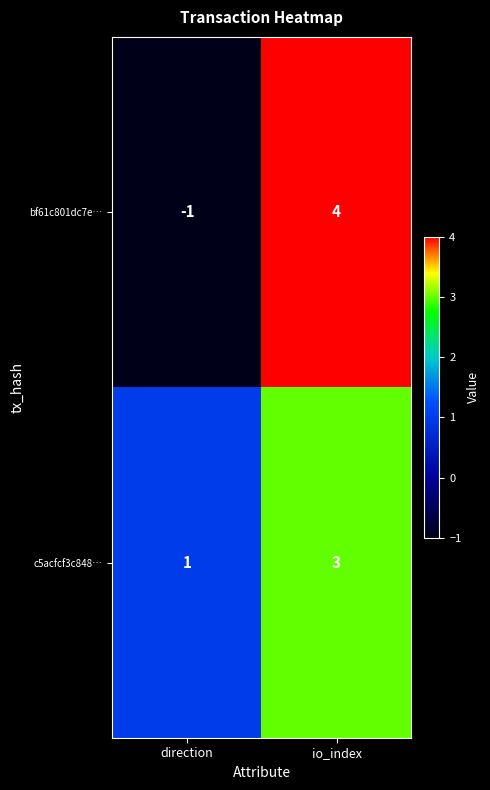

At which category is the sum across all series the highest?

io_index